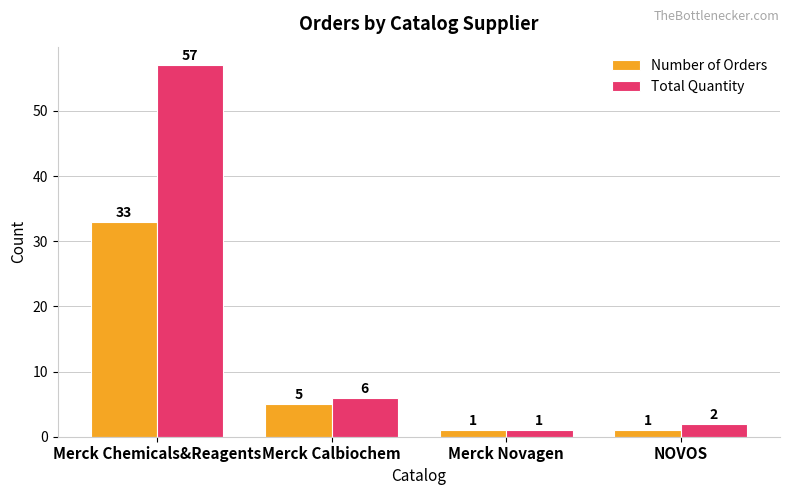

Which series has the widest spread of values?

Total Quantity